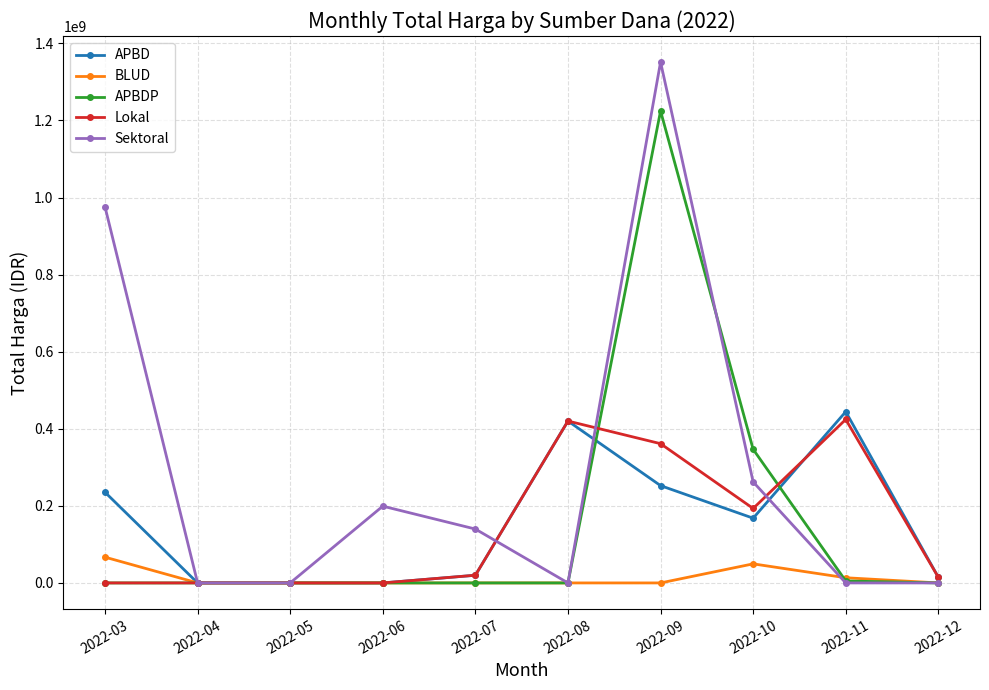

At which category is the sum across all series the highest?

2022-09